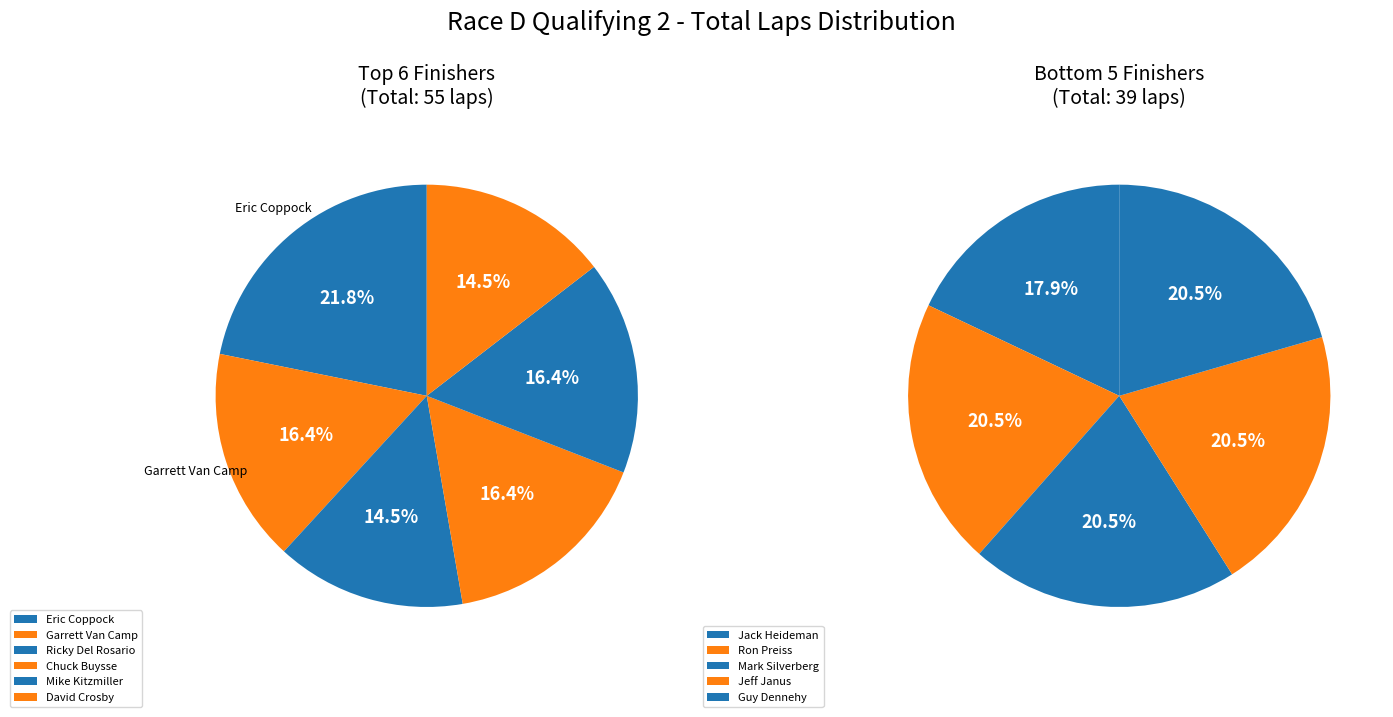

Rank the categories by value from highest to lowest.

Eric Coppock, Garrett Van Camp, Chuck Buysse, Mike Kitzmiller, Ricky Del Rosario, David Crosby, Ron Preiss, Mark Silverberg, Jeff Janus, Guy Dennehy, Jack Heideman